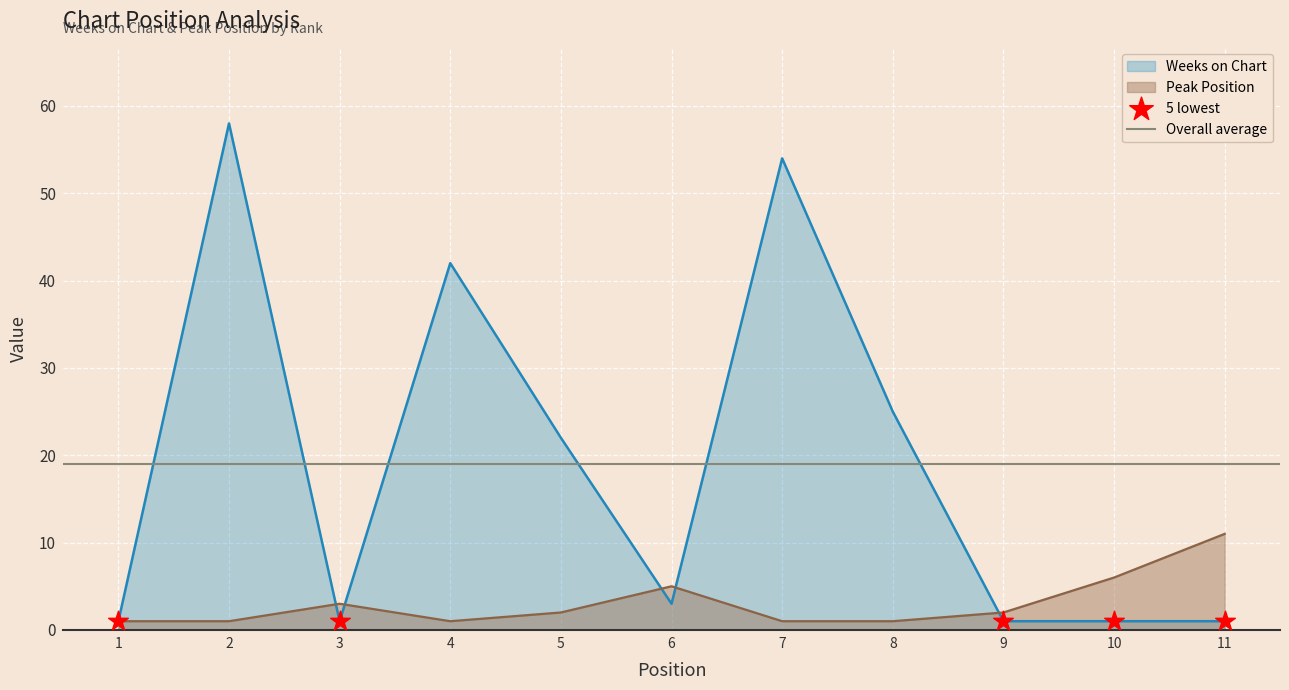

At which category is the sum across all series the highest?

2